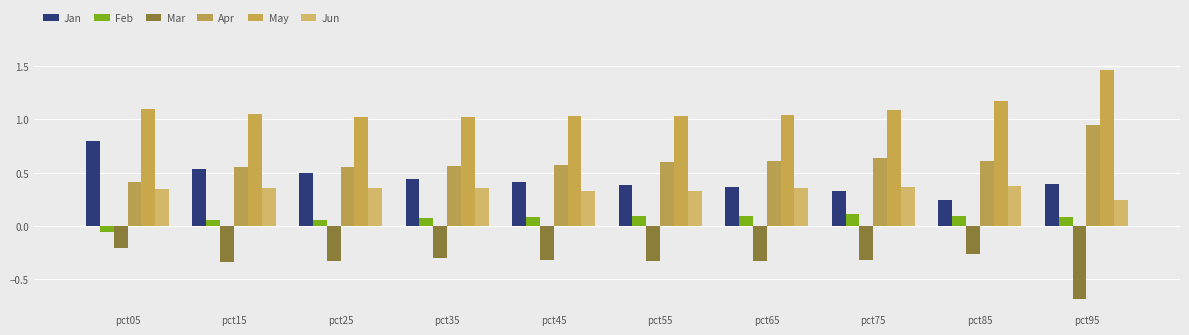

How many distinct data groups are displayed?

6